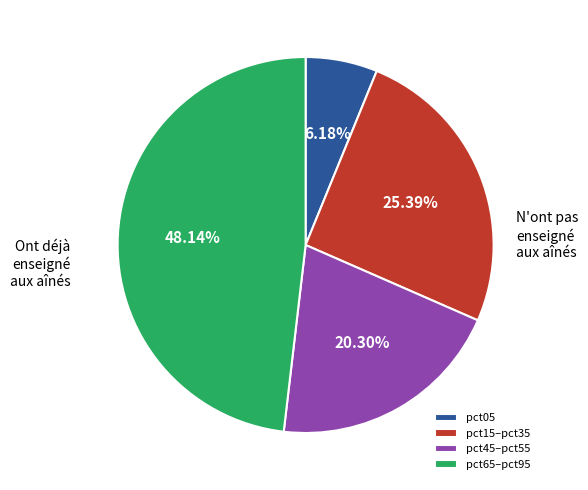

How many slices are in this pie chart?

4